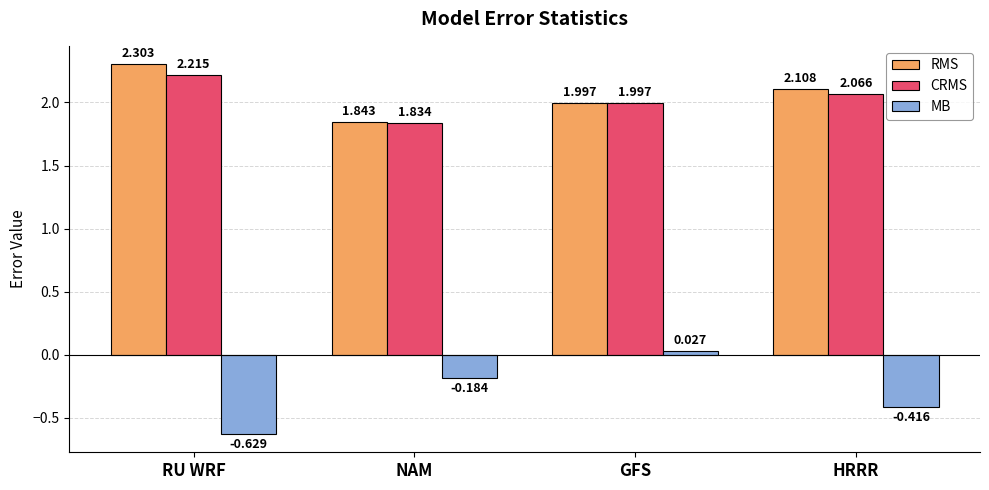

Does the chart contain any negative values?

Yes